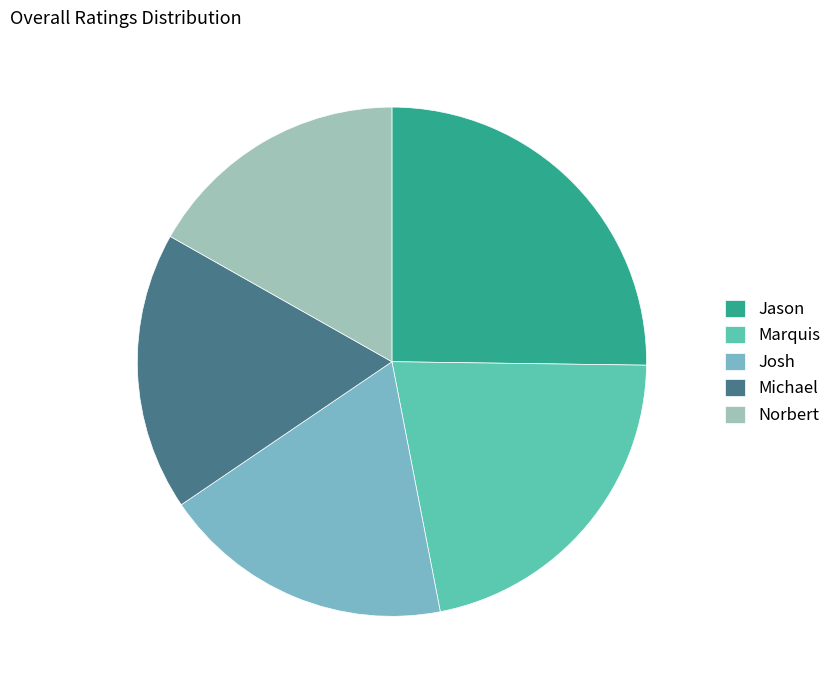

Which category has the smallest portion of the pie?

Norbert